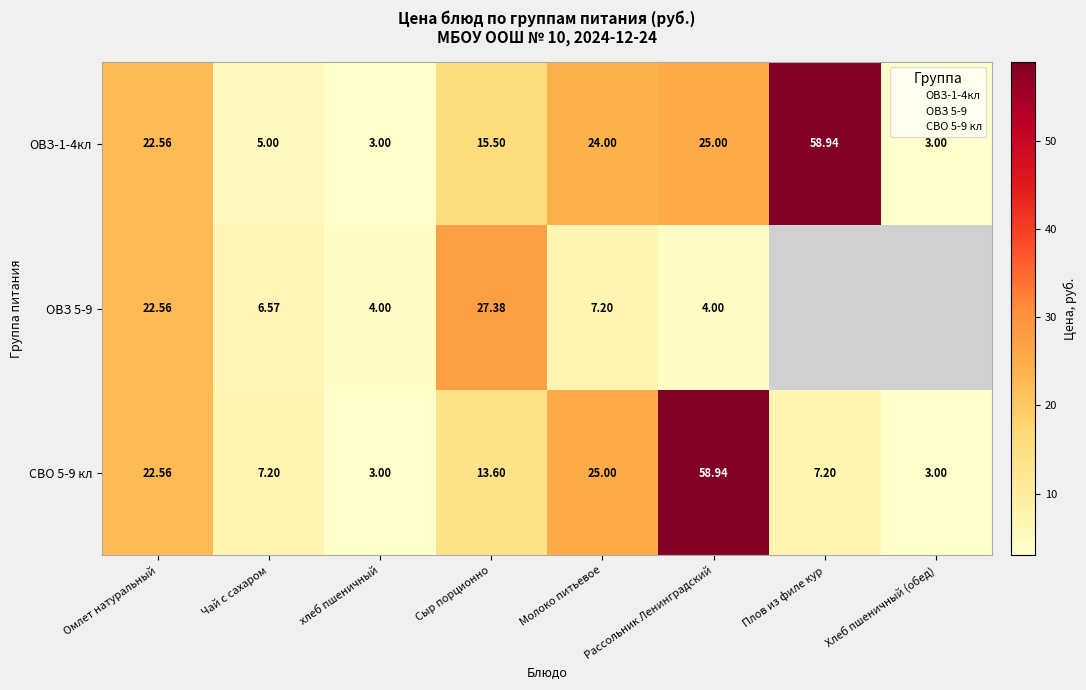

What value does the СВО 5-9 кл series have at Хлеб пшеничный (обед)?

3.0